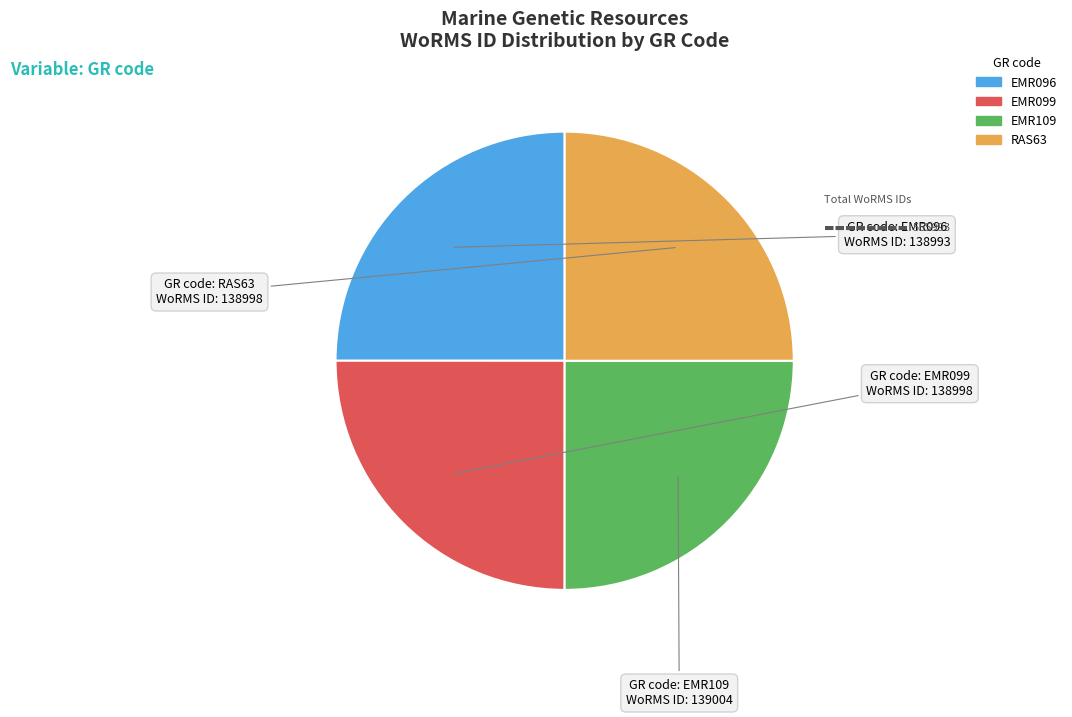

The RAS63 slice represents 35% of the pie. True or false?

False